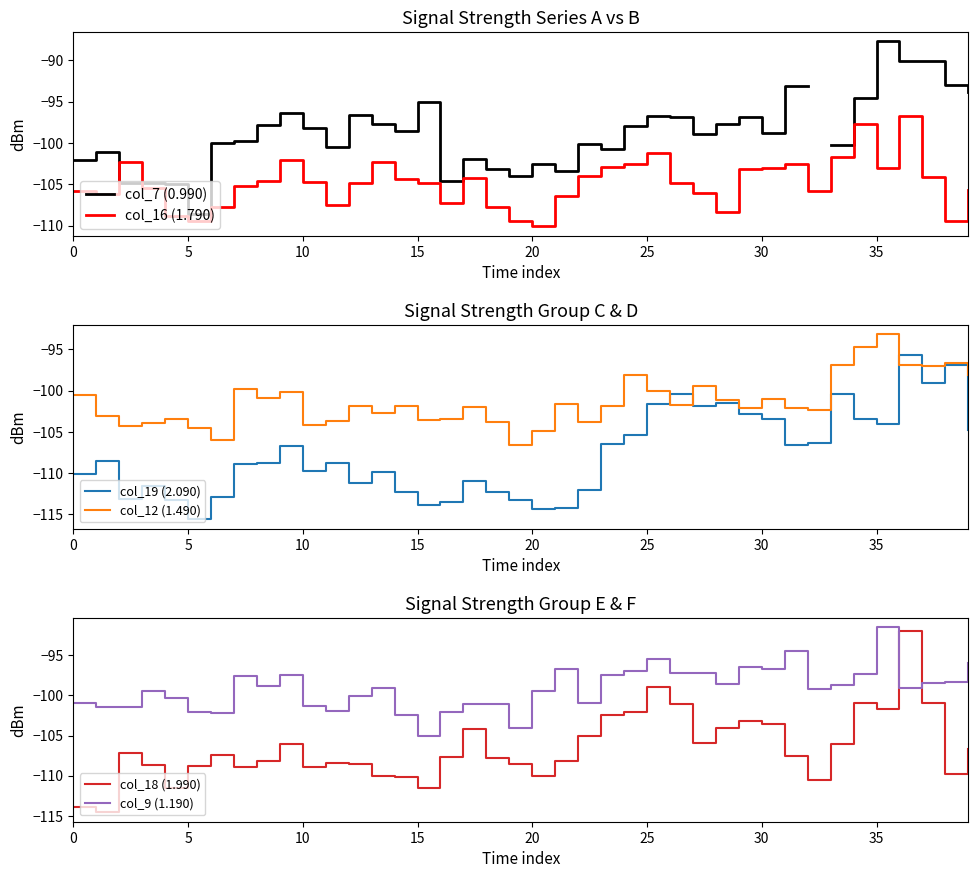

Which series changed the most between 13 and 19?

col_16 (1.790)